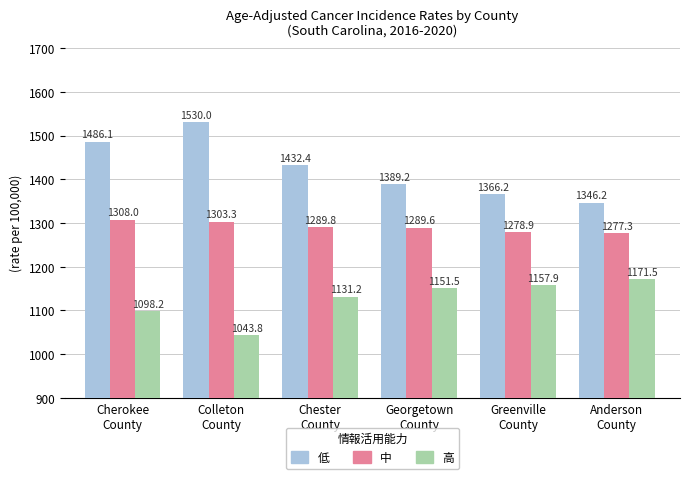

Which category has the highest value across all series?

Colleton
County